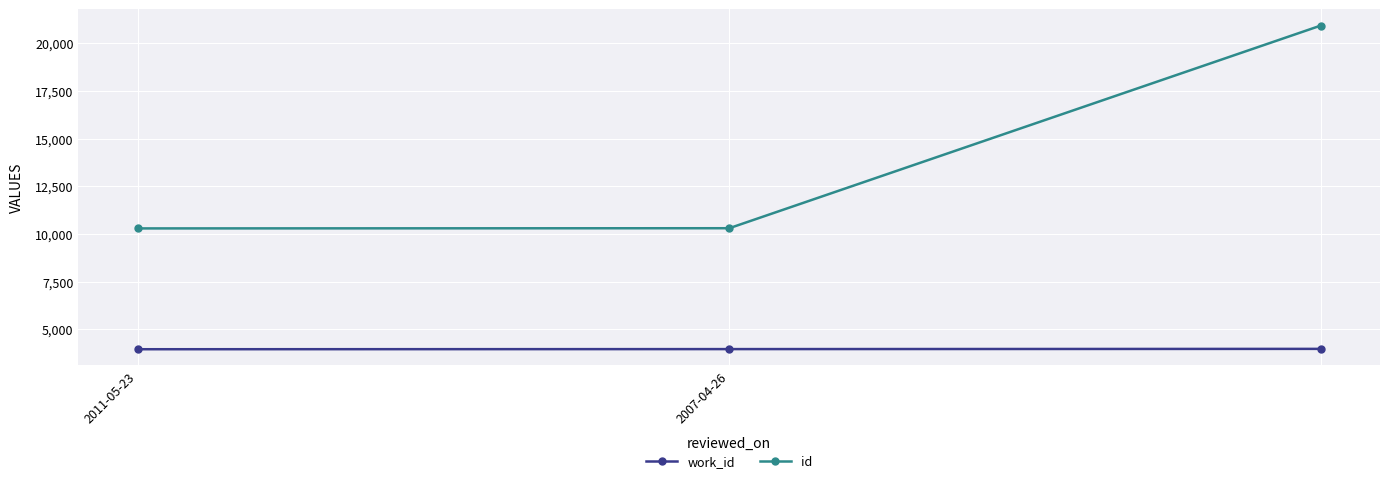

What is the sum of all work_id values?

11918